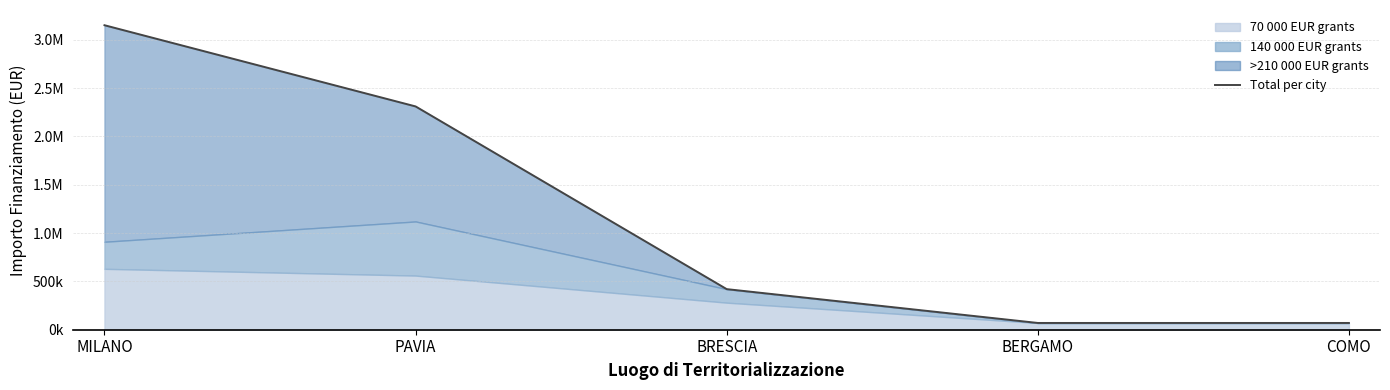

Reading left to right, transcribe all the data shown in this chart.

3150000	2310000	420000	70000	70000